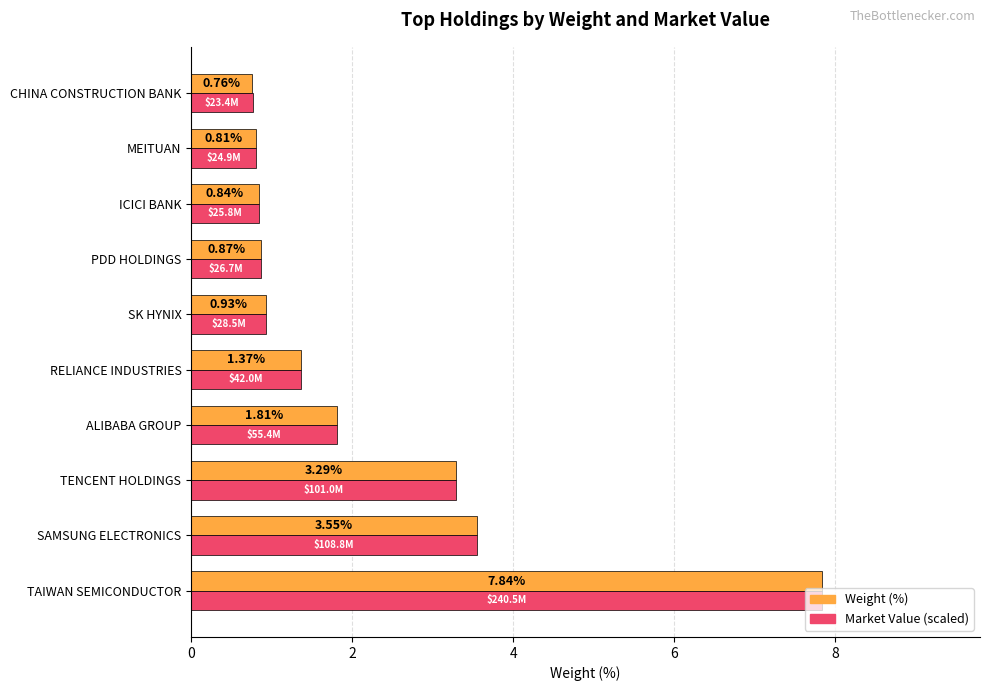

What is the average value of the Weight (%) series?

2.2